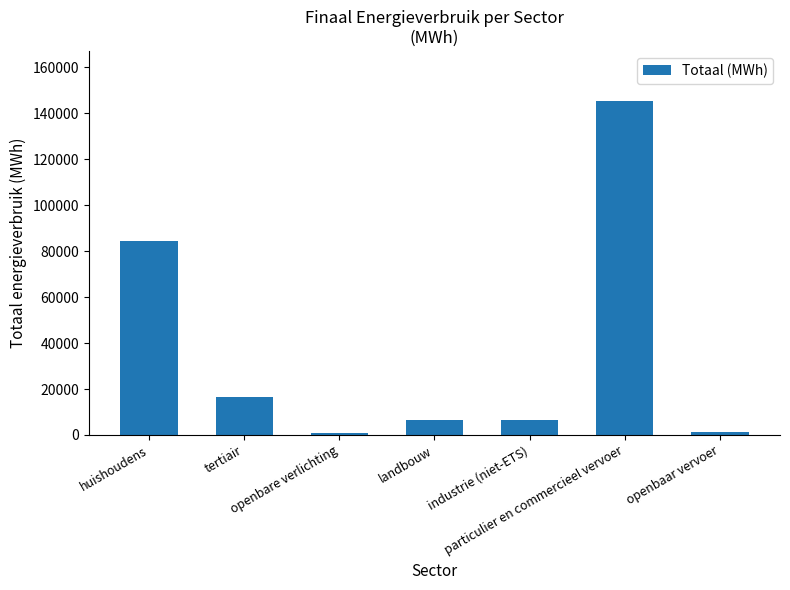

What is the value of the 3rd bar from the left?

871.5